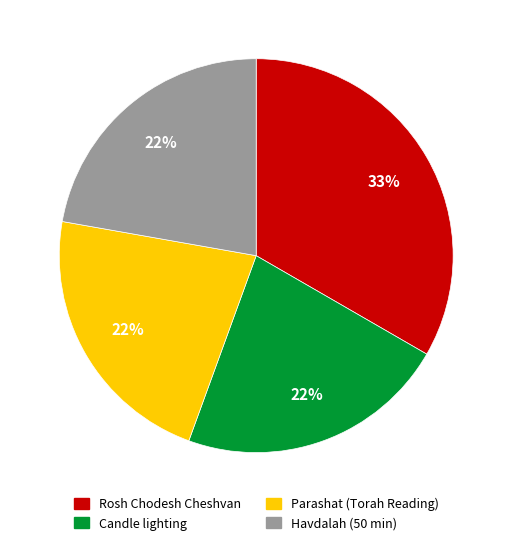

Is there any slice that represents more than half of the pie?

No